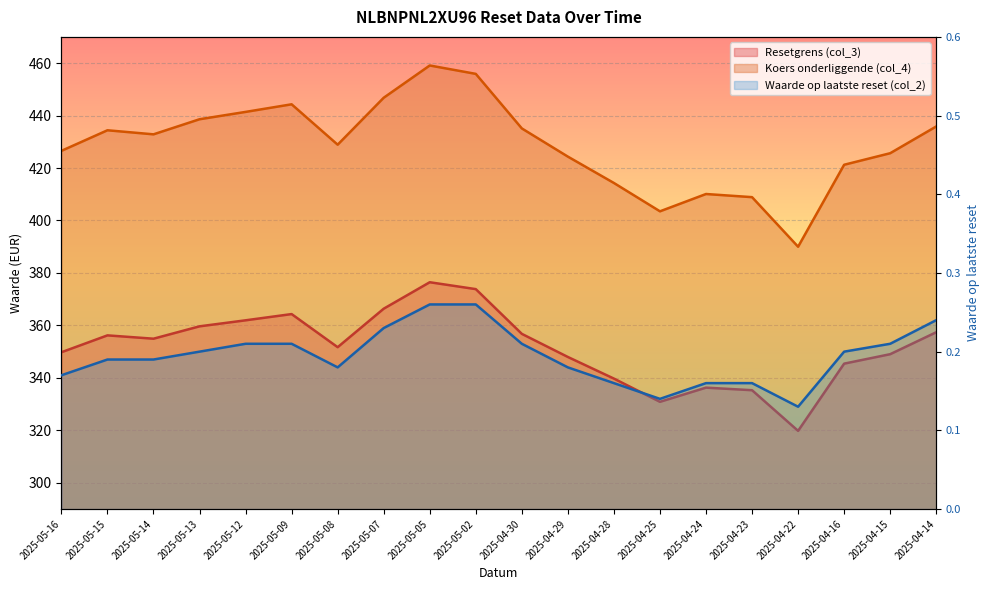

Is it true that Resetgrens (col_3) equals 170.9 at 2025-05-12?

False